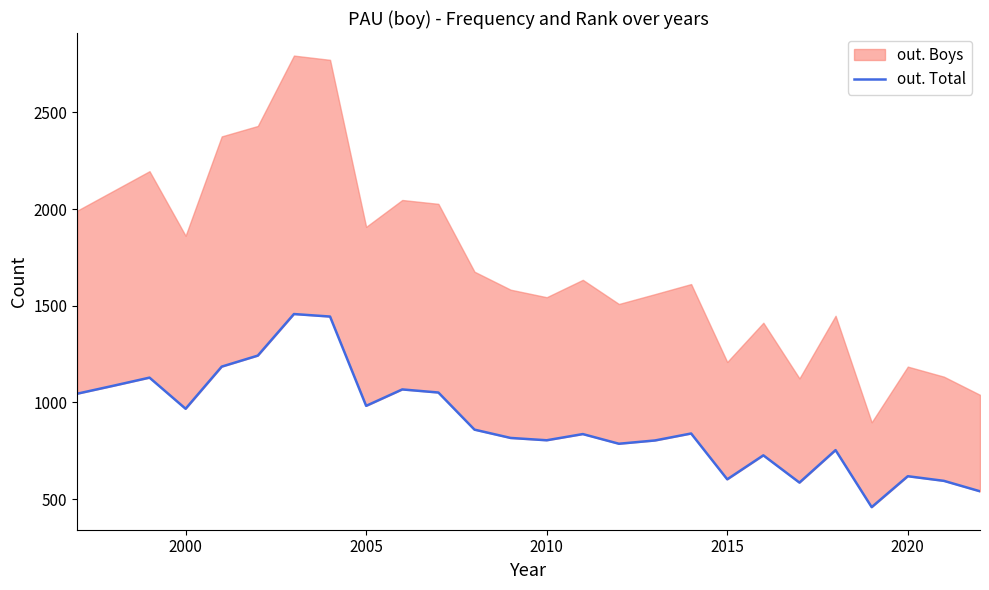

Reading right to left, transcribe all the data shown in this chart.

540	594	618	458	753	585	726	602	839	803	786	836	804	816	859	1051	1067	982	1444	1457	1242	1185	967	1128	1086	1045